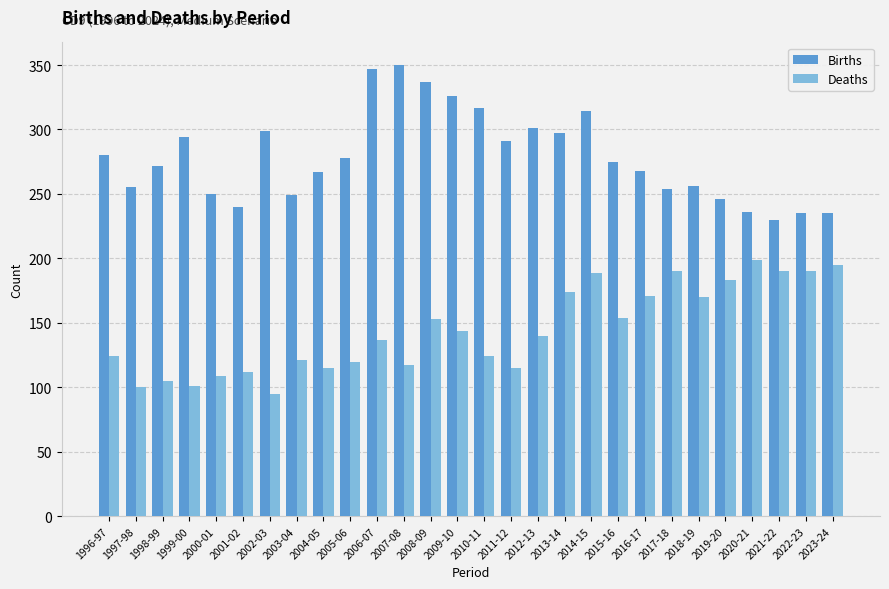

What is the minimum value shown in the chart?

95